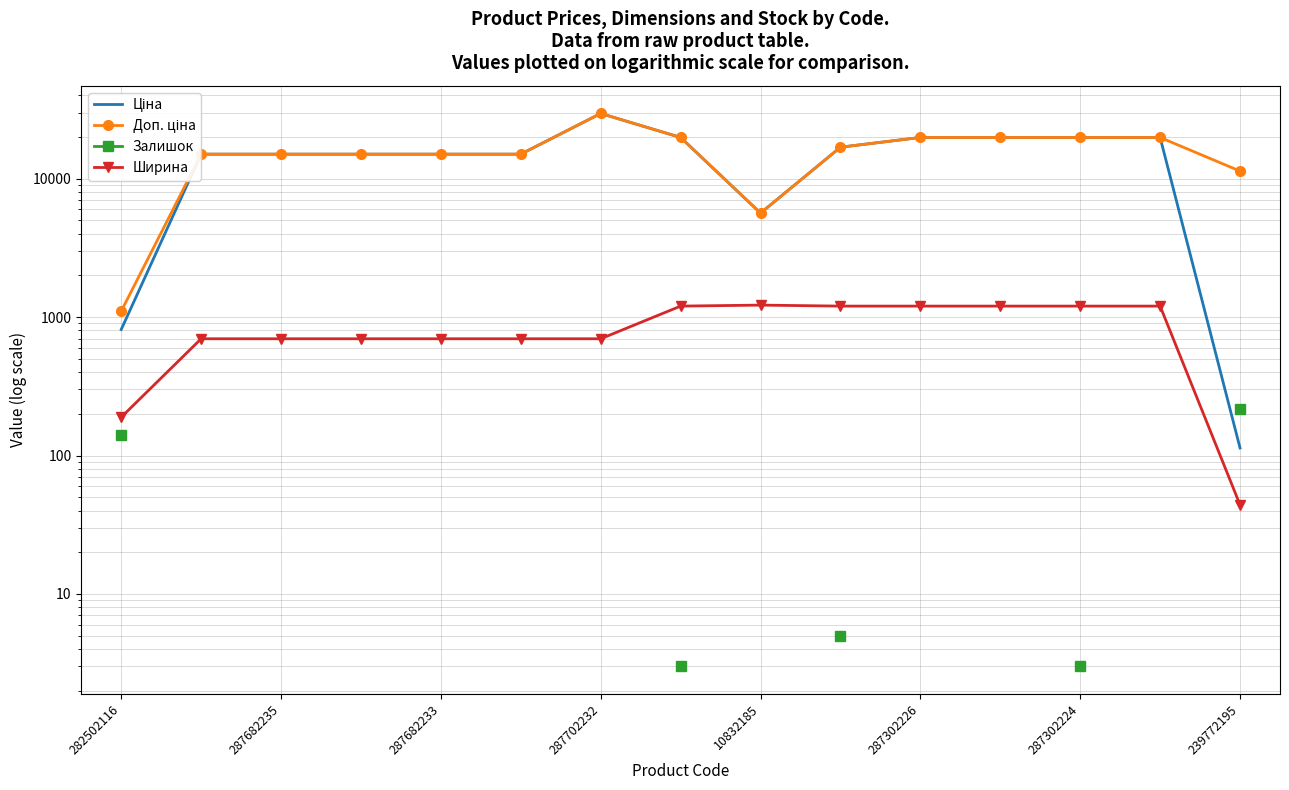

At how many categories does at least one series exceed 21929?

1